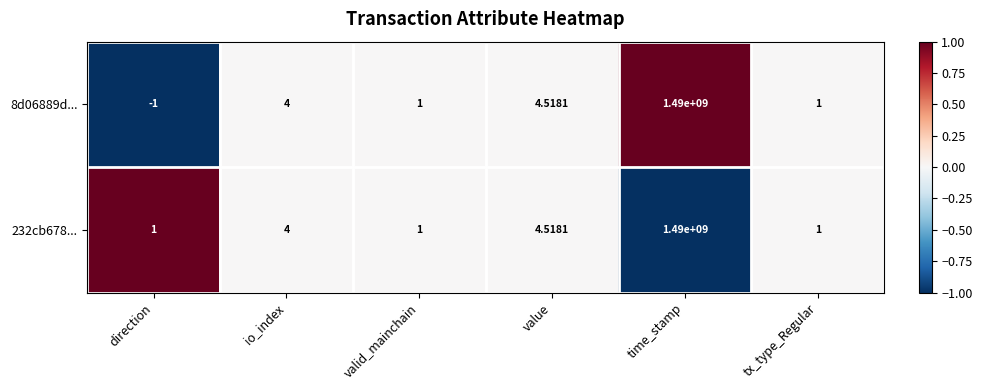

Which category has the lowest value in the 8d06889d... series?

direction